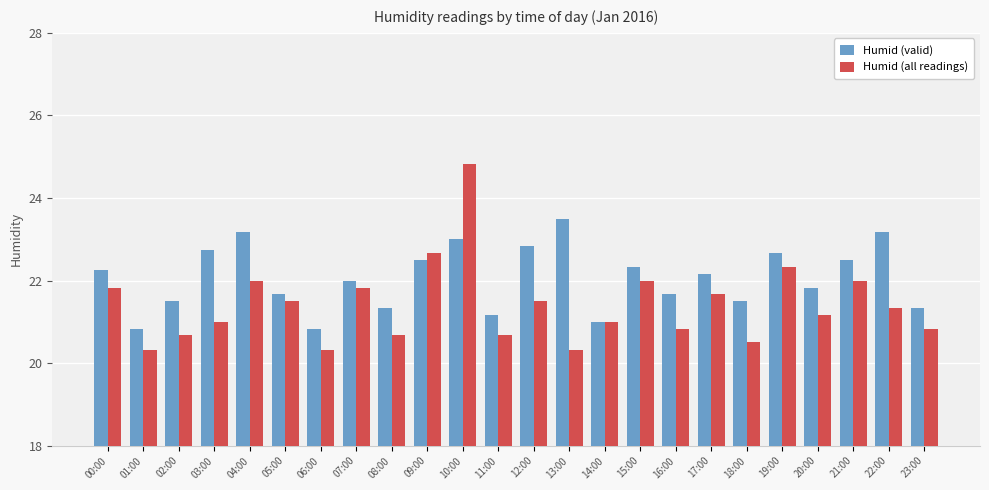

What position from the right is 19:00?

5